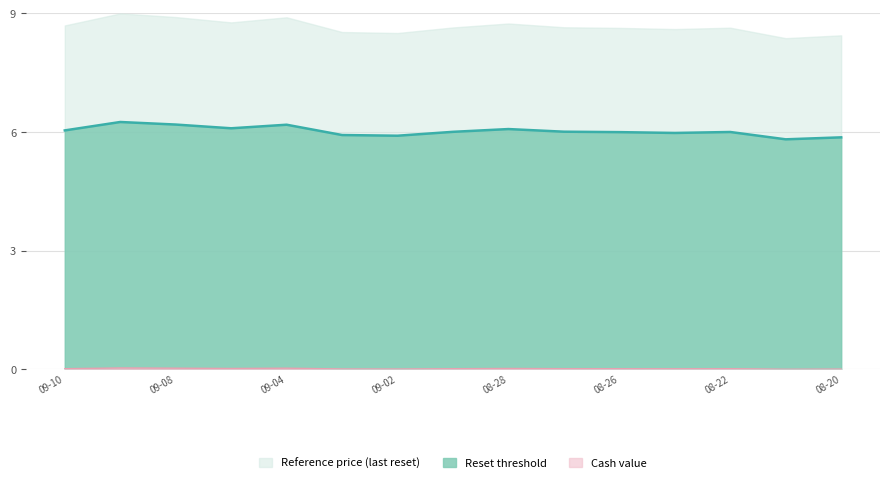

True or false: Reference price (last reset) and Reset threshold cross at least once.

False